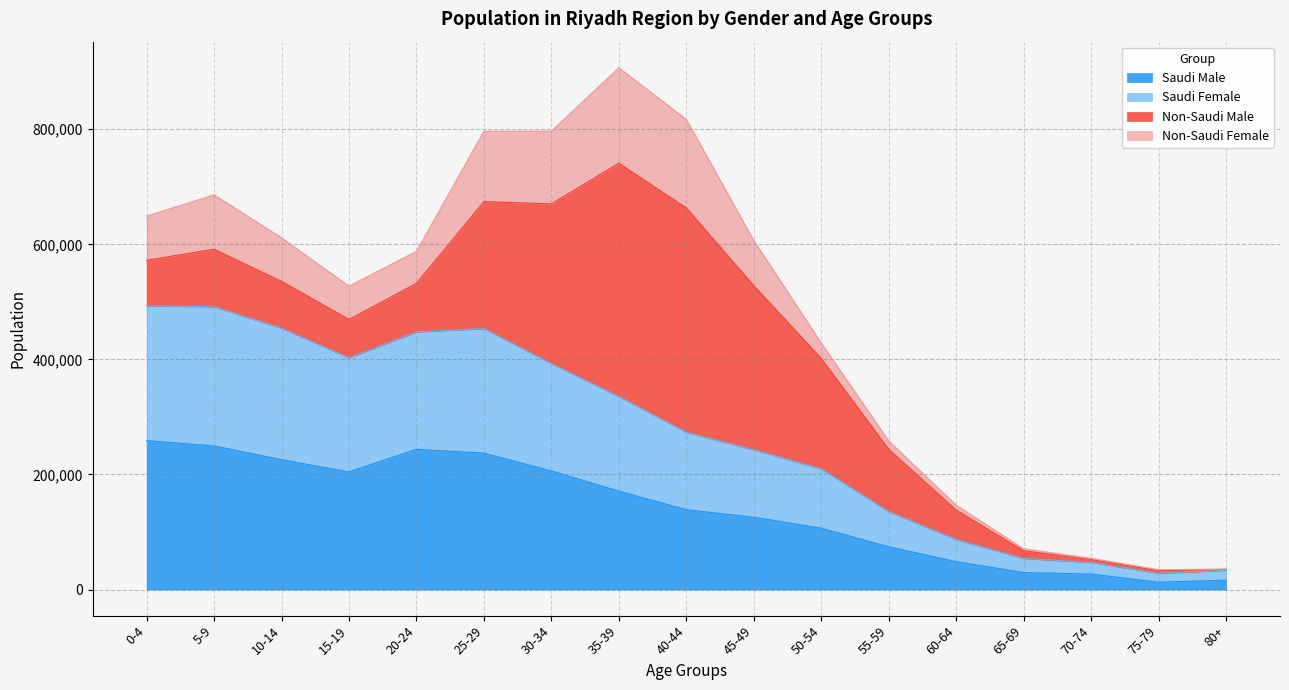

How many categories are shown in the chart?

17